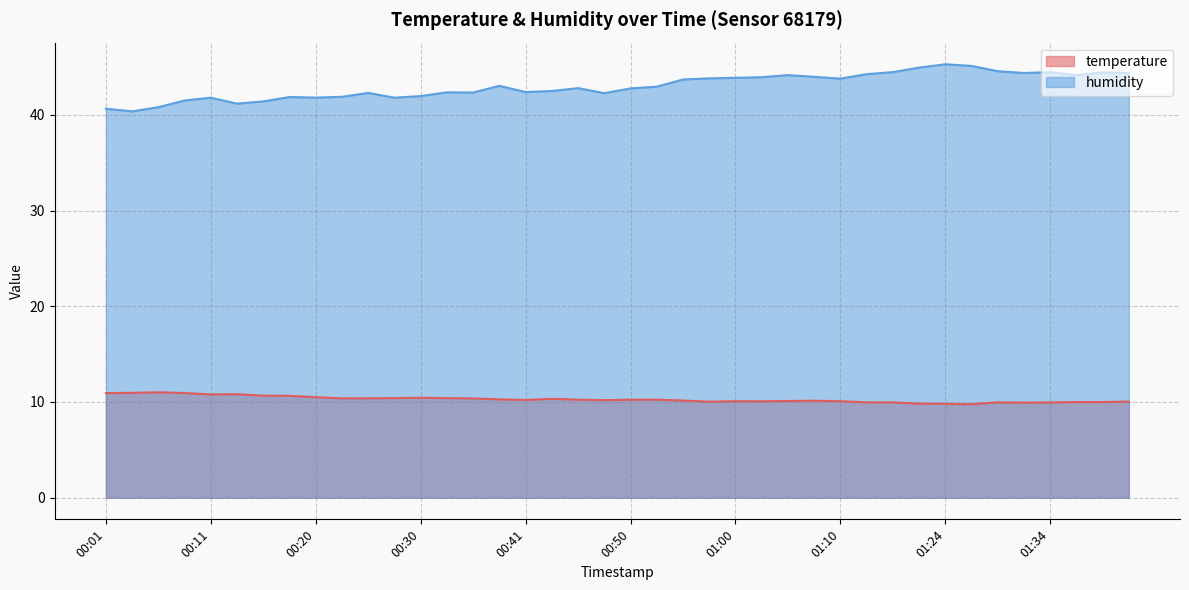

List the series in order of their overall mean, highest first.

humidity, temperature